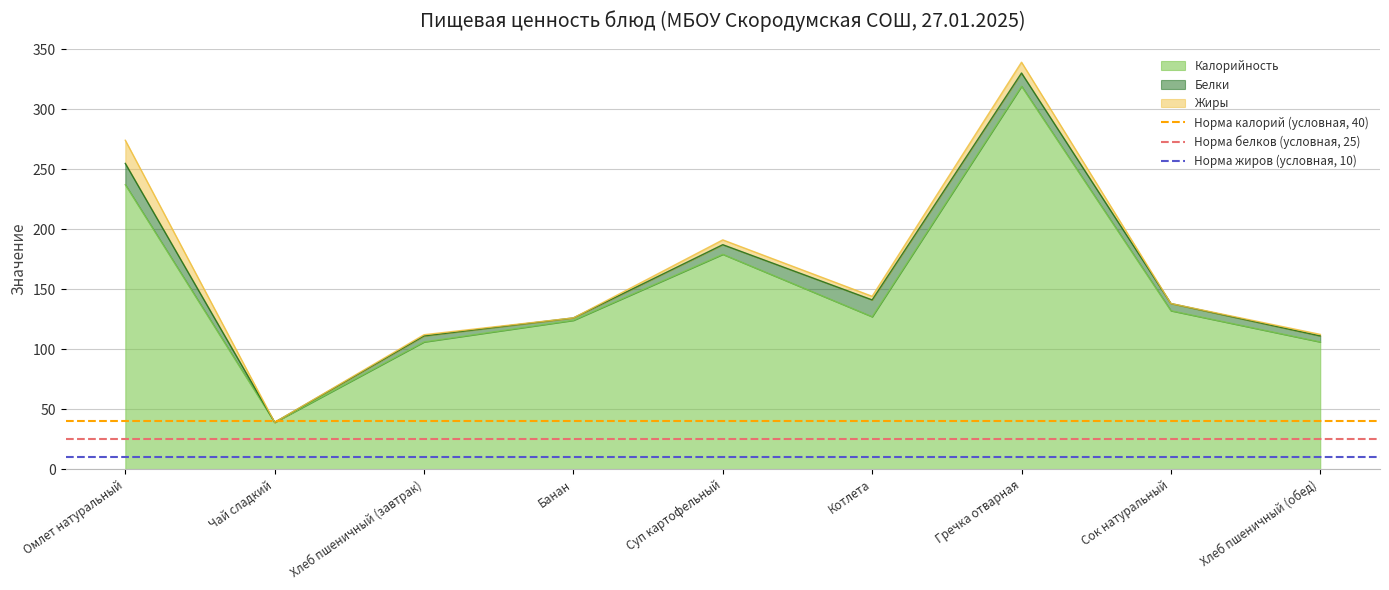

Is the value of Норма белков (условная, 25) at Омлет натуральный greater than the value of Норма жиров (условная, 10) at Чай сладкий?

Yes